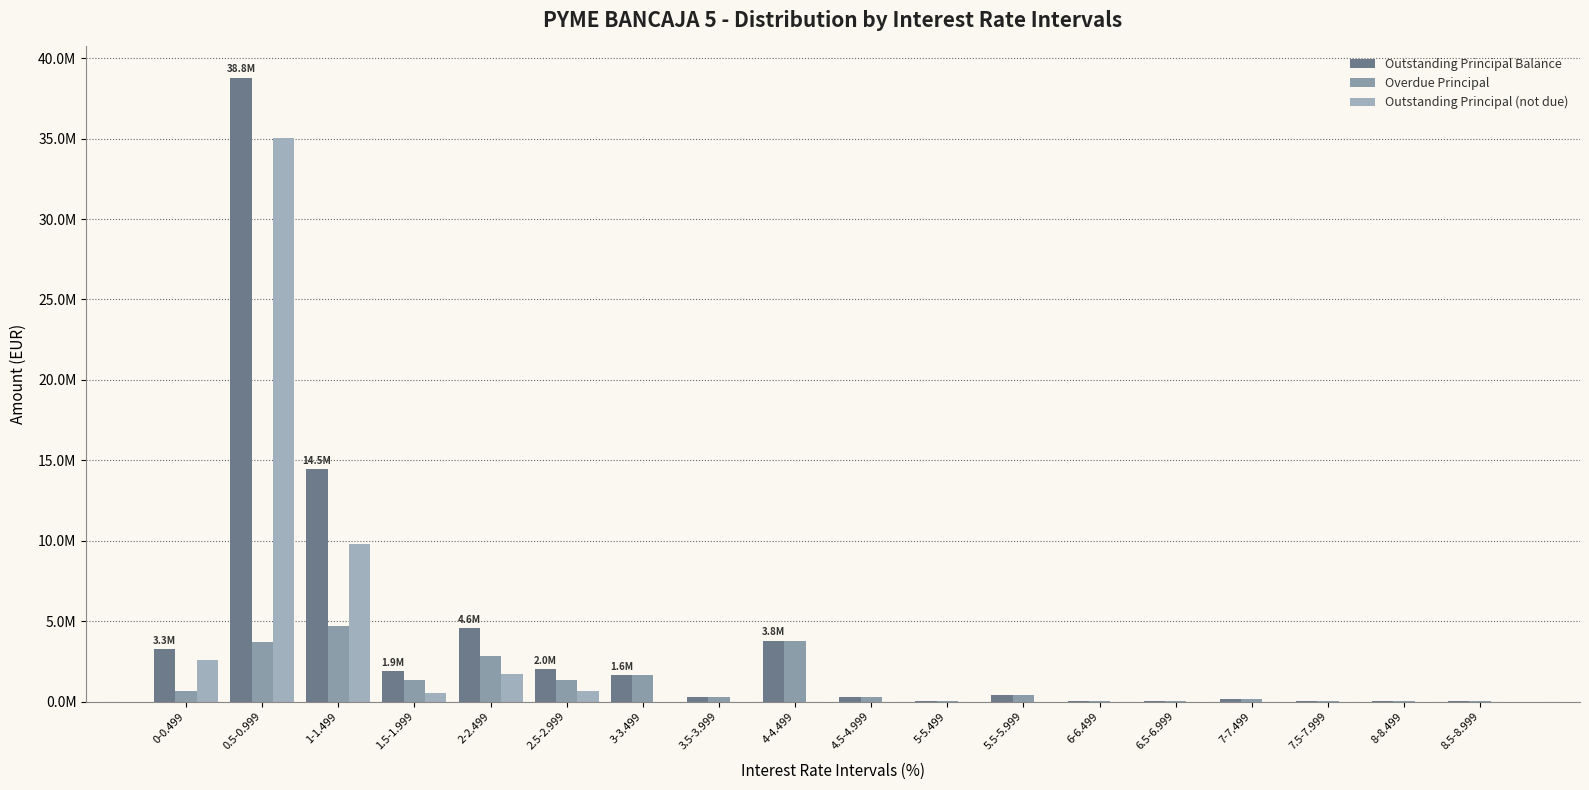

Which label corresponds to the largest value in the chart?

0.5-0.999